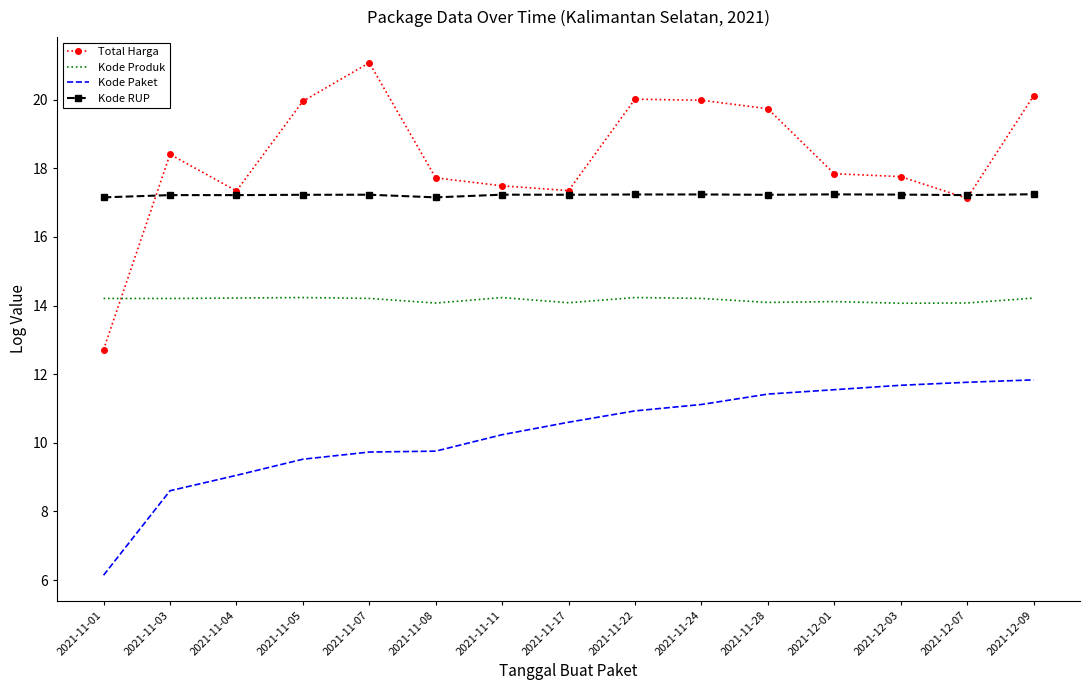

After their last crossing, which series has the higher values: Kode RUP or Total Harga?

Total Harga